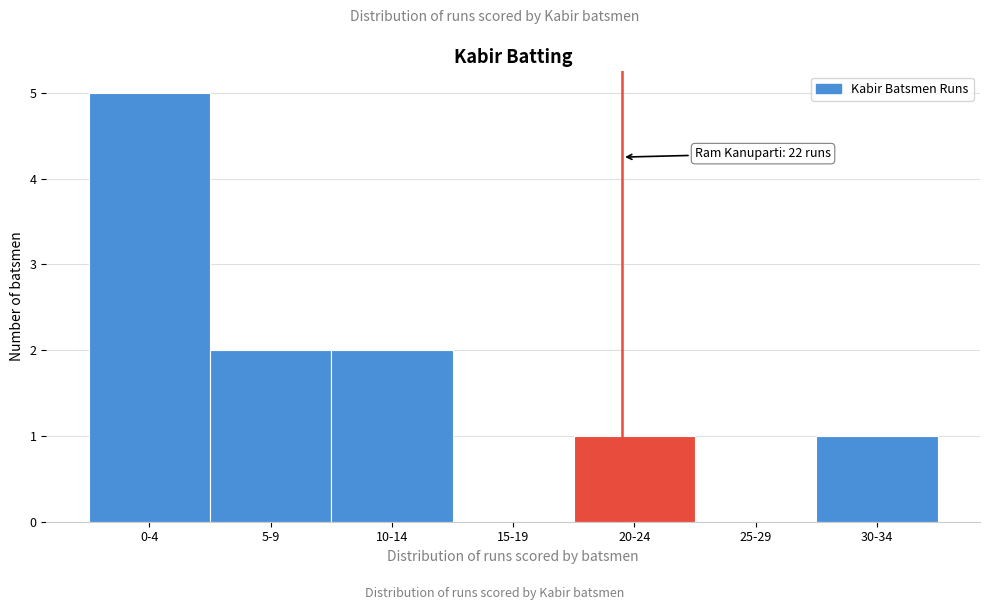

Reading left to right, extract all data points from this chart.

0-4=5	5-9=2	10-14=2	15-19=0	20-24=1	25-29=0	30-34=1